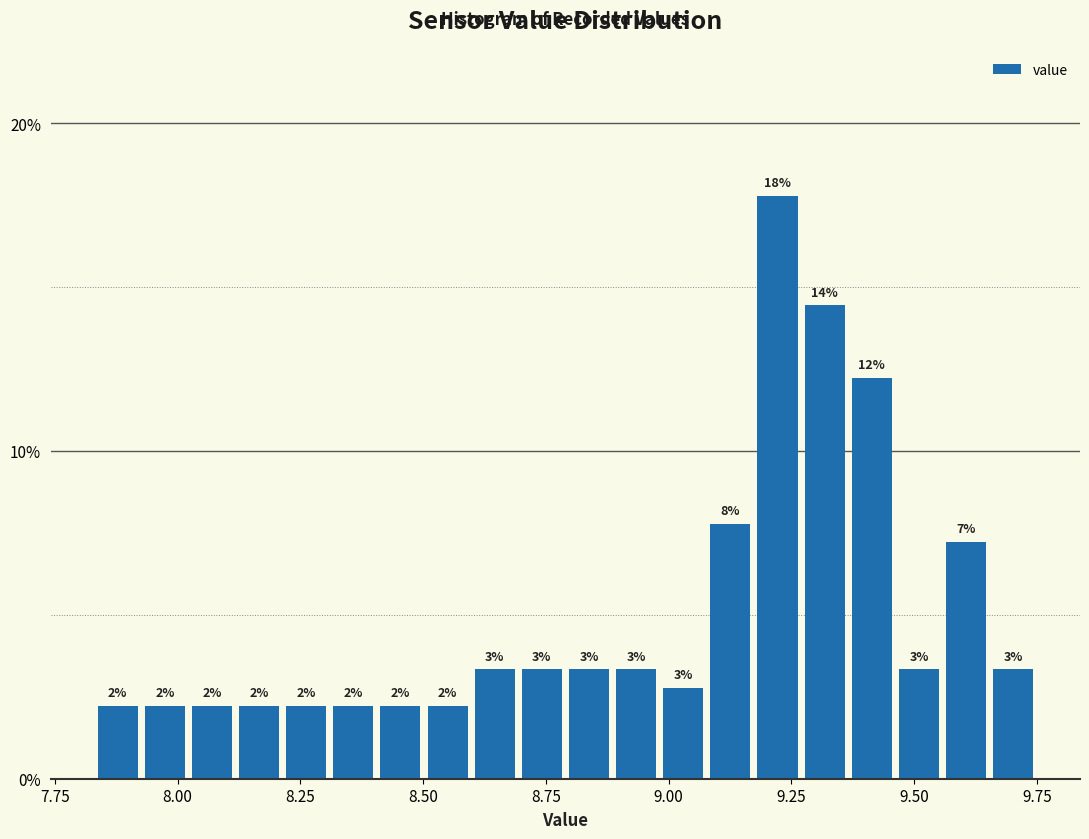

Around what value on the x-axis is the tallest bar? Give the approximate position of its centre, as read against the axis.

9.20